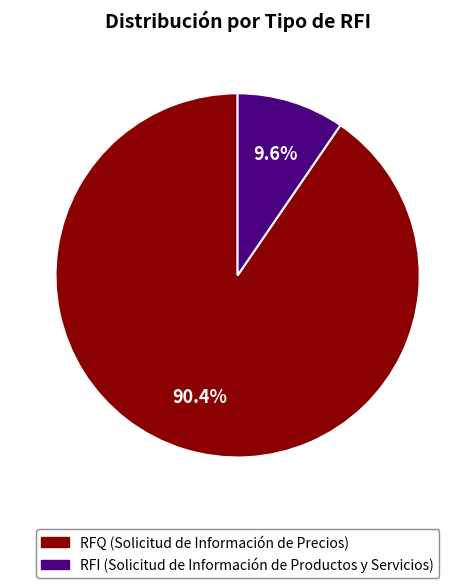

How much of the chart is everything except RFI?

90.4%